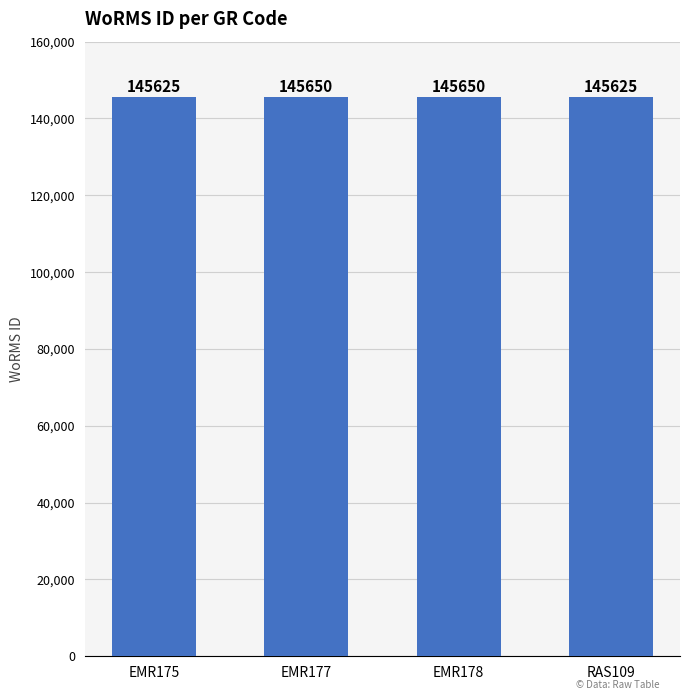

Is it true that the value at EMR175 is 145625?

True